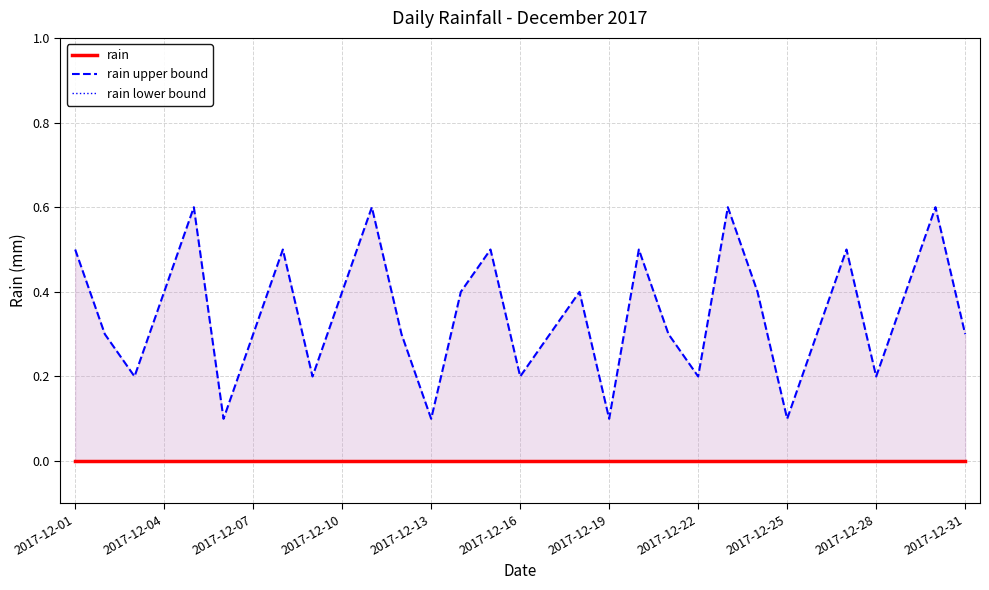

True or false: rain upper bound has a value of 0.3 at 11.

True